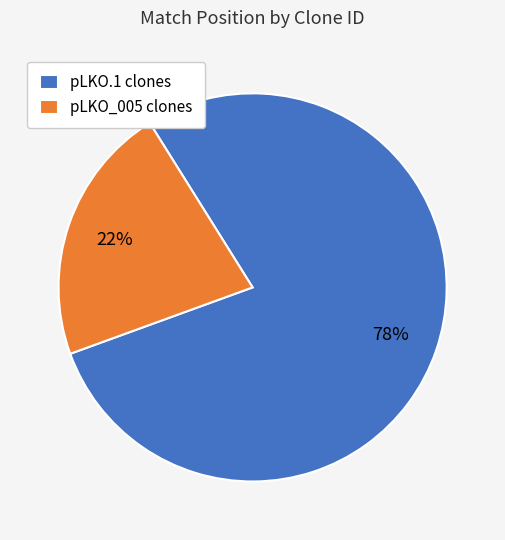

The pLKO_005 clones slice represents 22% of the pie. True or false?

True